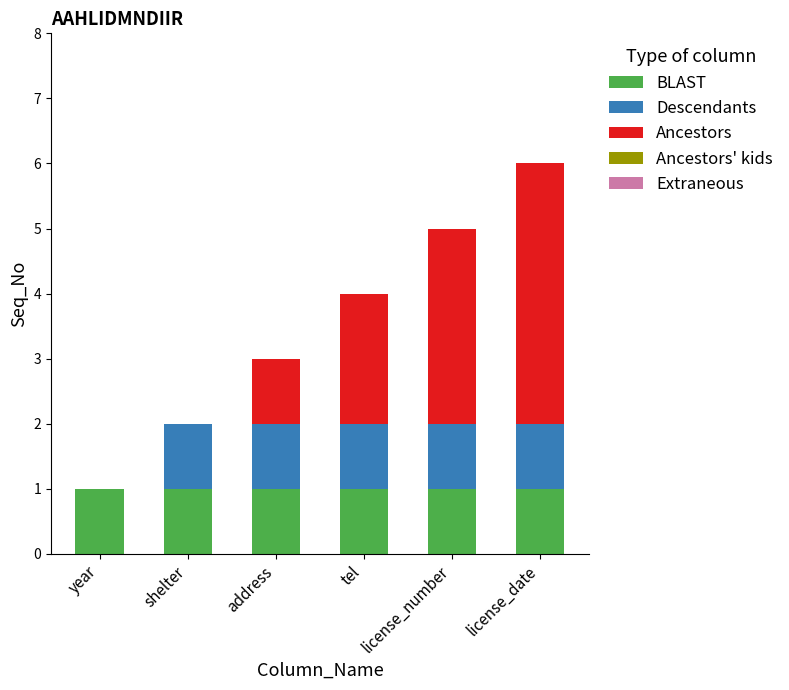

Is it true that BLAST equals 1 at shelter?

True